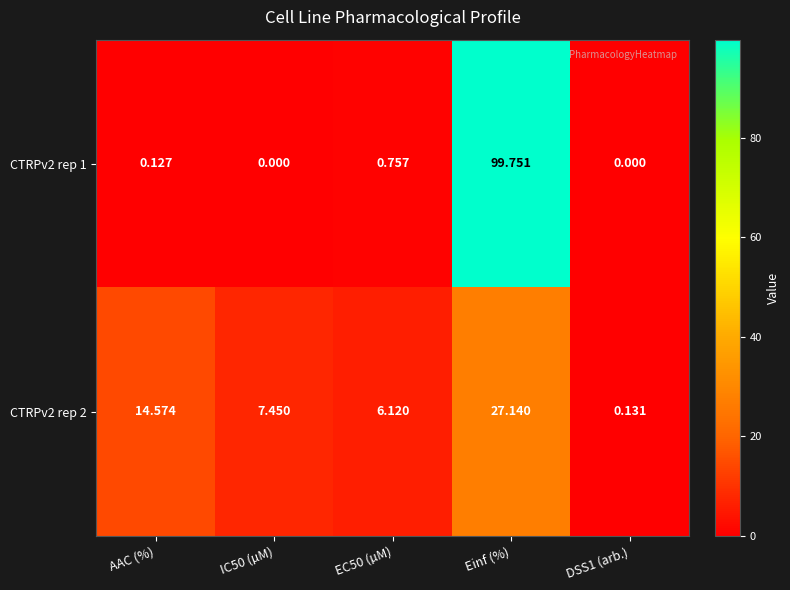

Where does the CTRPv2 rep 2 series first go above 7?

AAC (%)